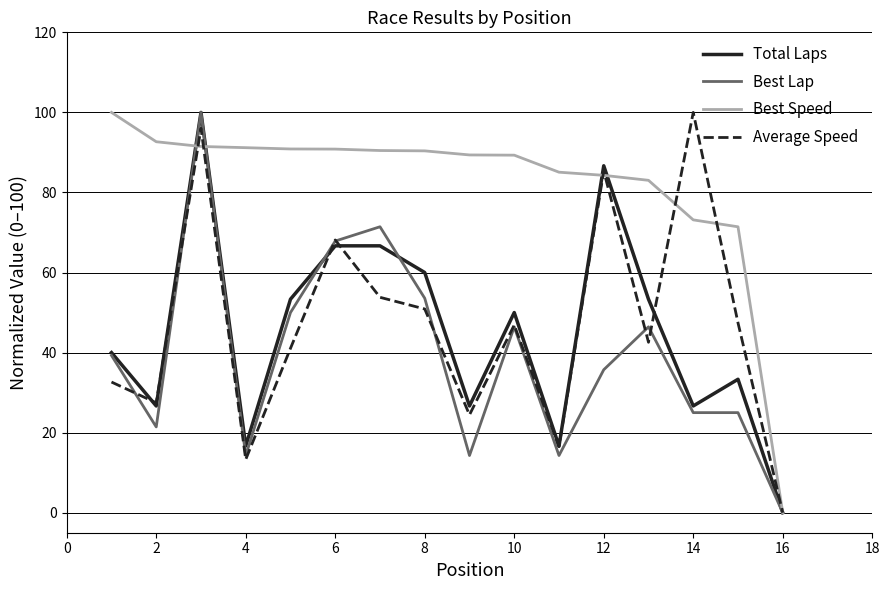

What is the maximum value shown in the chart?

100.0